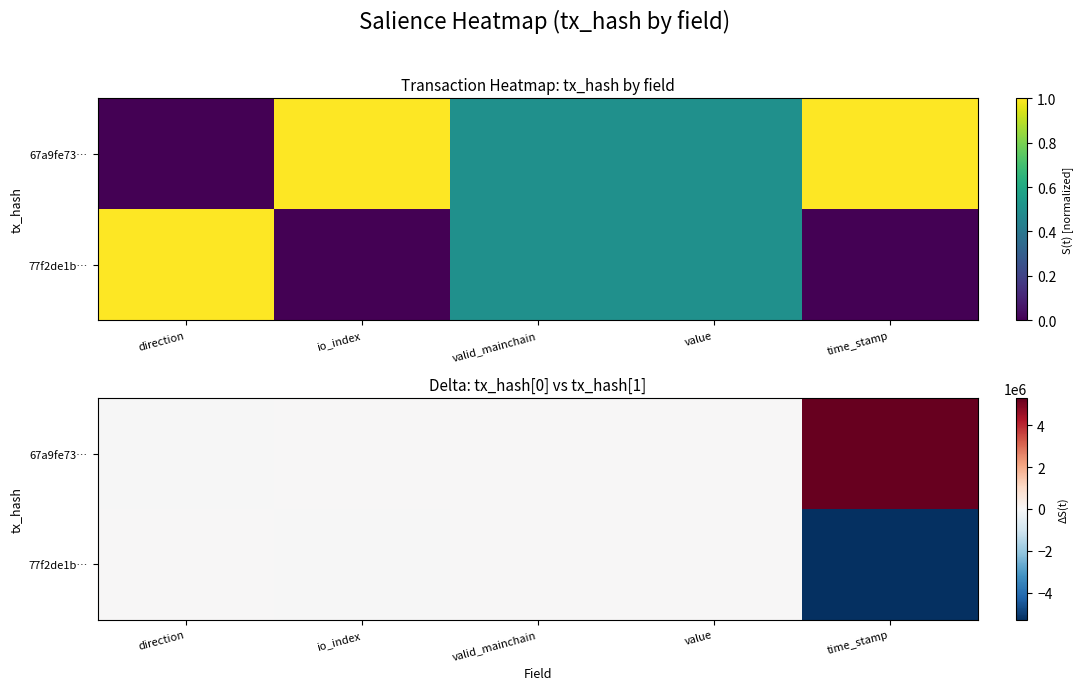

What is the difference between the maximum and second lowest values in the 67a9fe73… series?

5293482